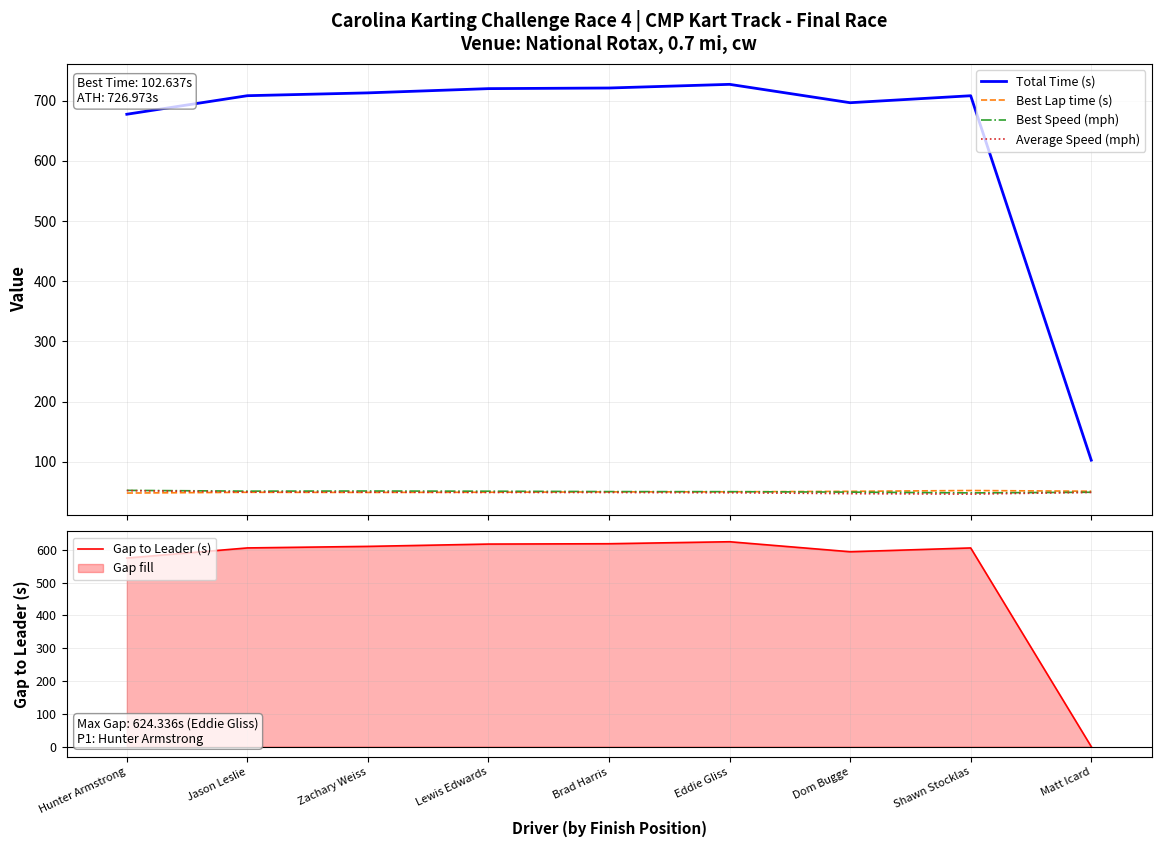

The value of Best Speed (mph) at Zachary Weiss is 51.4. True or false?

True